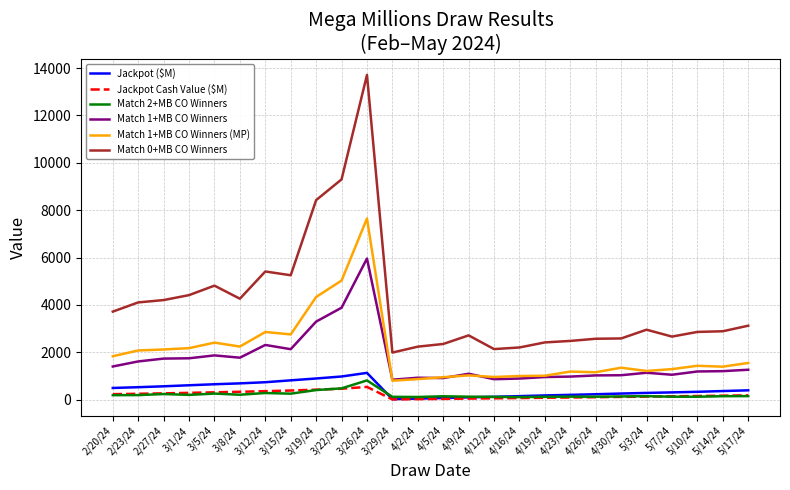

How many values in the Jackpot Cash Value ($M) series exceed 166?

13